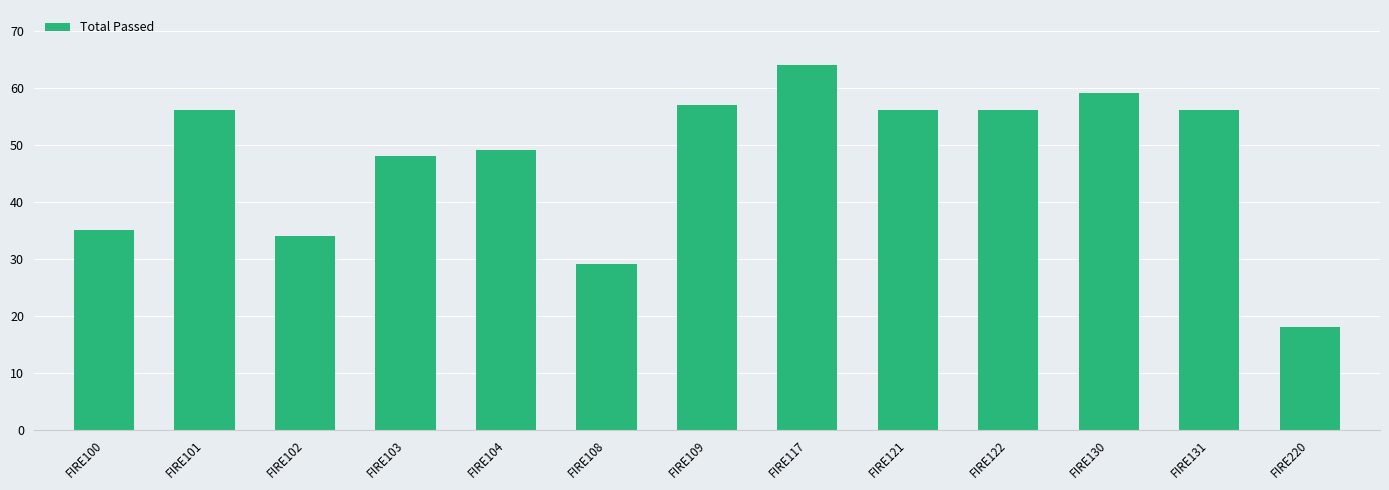

What is the value of the 13th bar from the left?

18